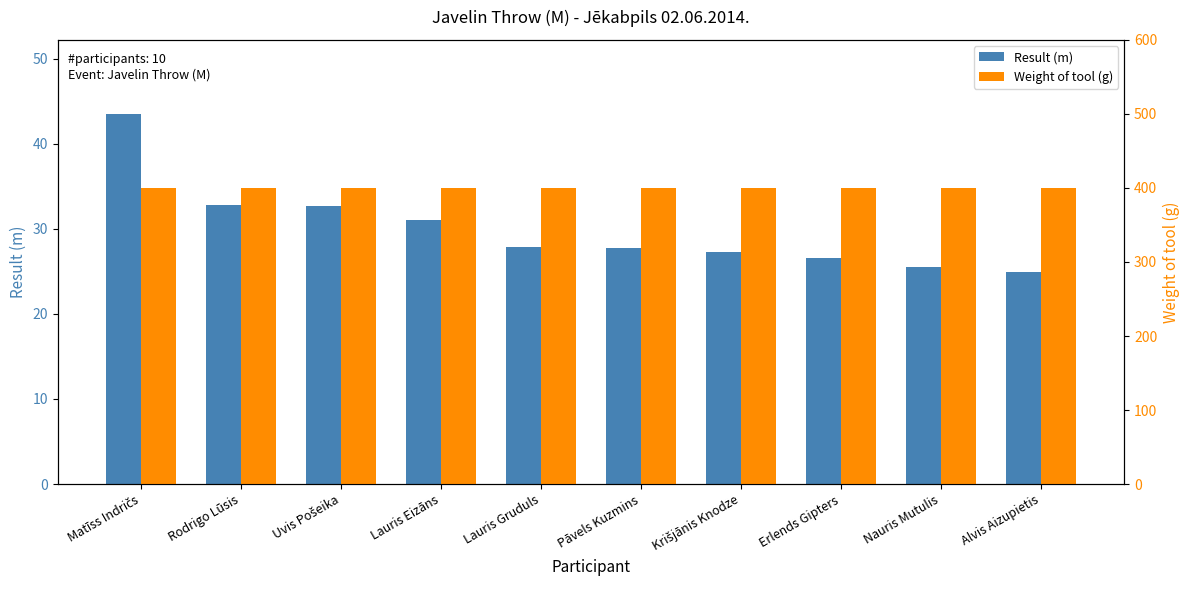

At how many categories does at least one series exceed 344?

10